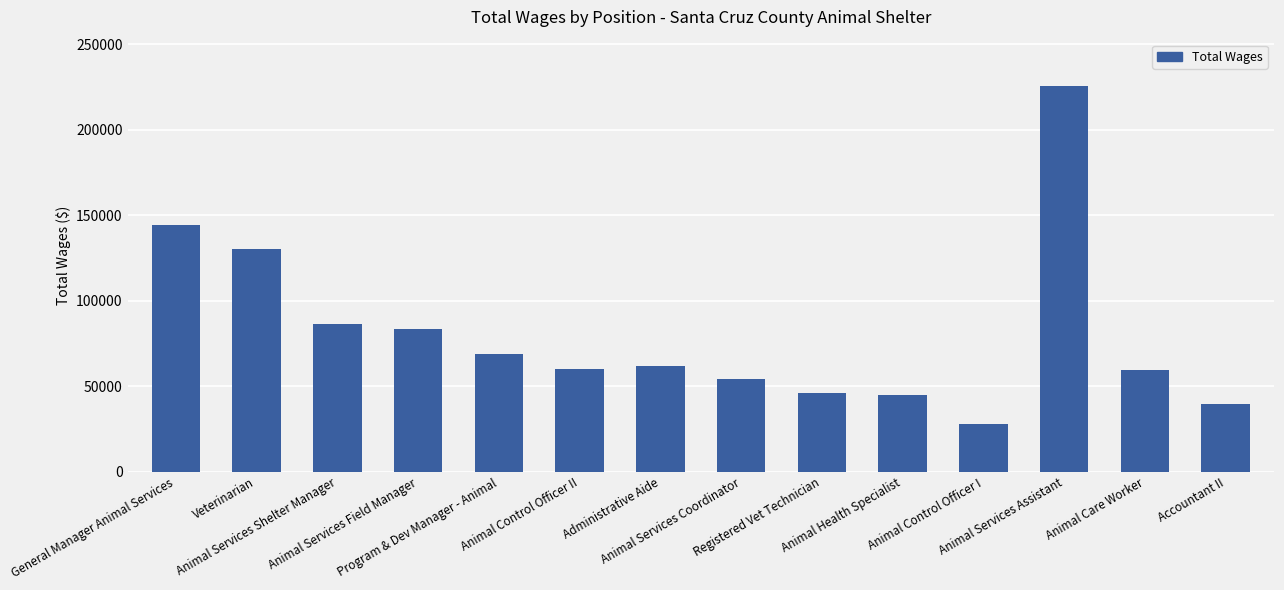

What is the difference between the second highest and second lowest values?

104863